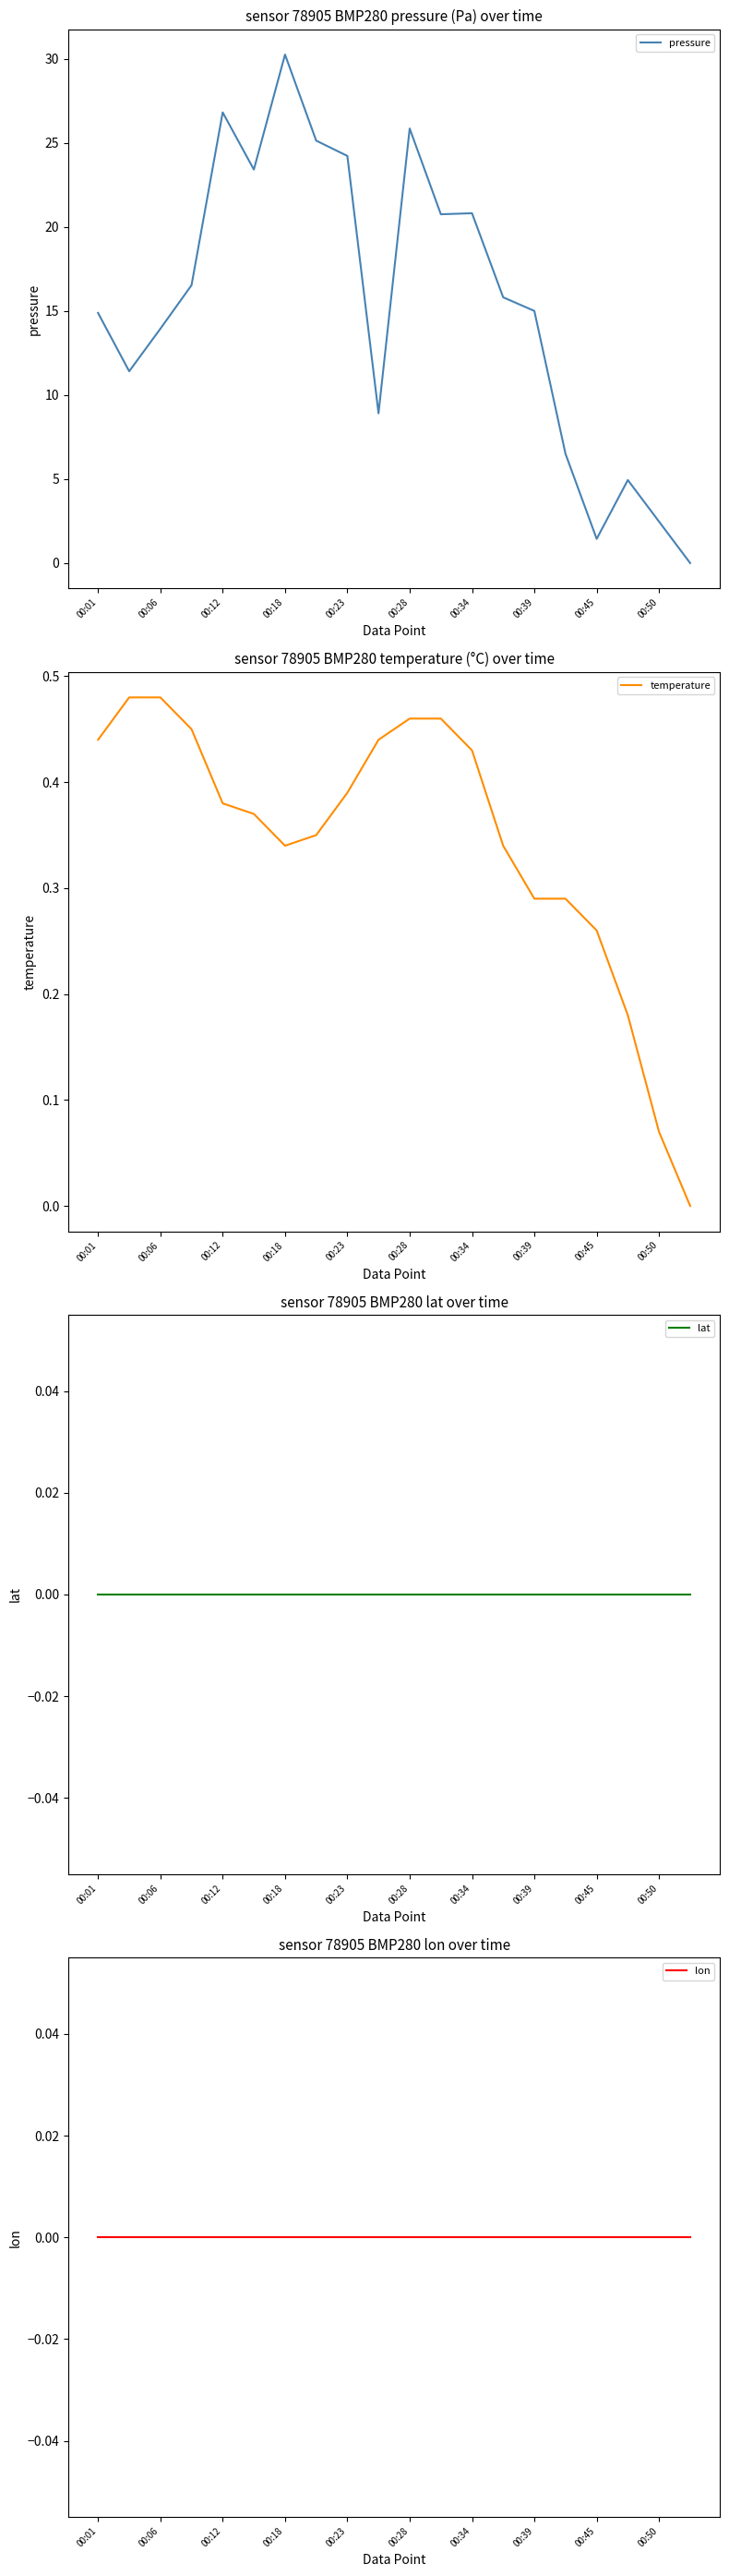

The value of pressure at 00:45 is 1.4. True or false?

True